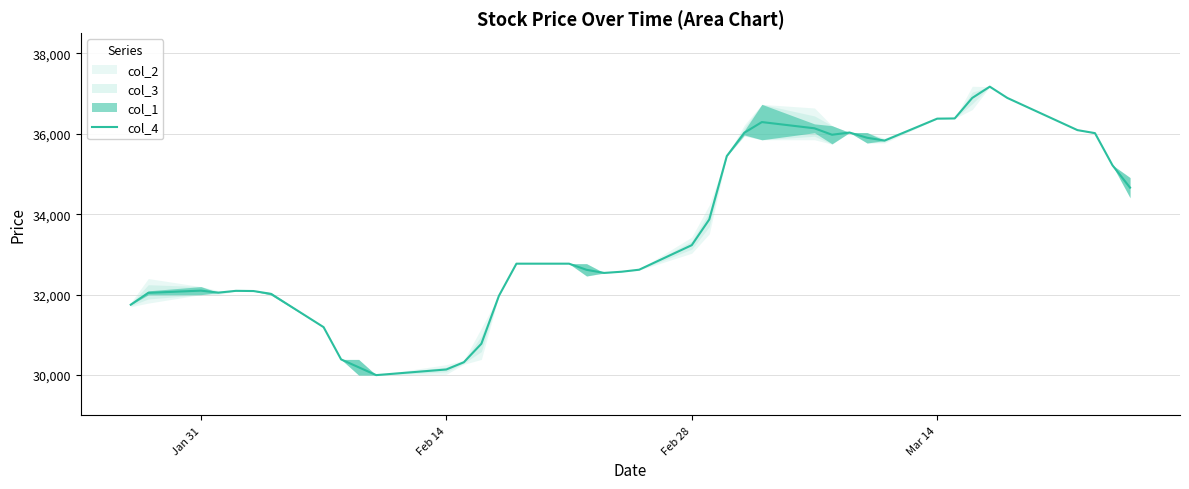

Reading left to right, what are all the values shown in this chart?

31750.0	32045.0	32100.0	32050.0	32095.0	32090.0	32020.0	31192.5	30390.0	30195.0	30000.0	30140.0	30320.0	30780.0	31970.0	32770.0	32770.0	32617.5	32540.0	32570.0	32620.0	33230.0	33870.0	35445.0	36025.0	36290.0	36135.0	35975.0	36030.0	35900.0	35830.0	36375.0	36380.0	36890.0	37170.0	36890.0	36090.0	36015.0	35215.0	34660.0